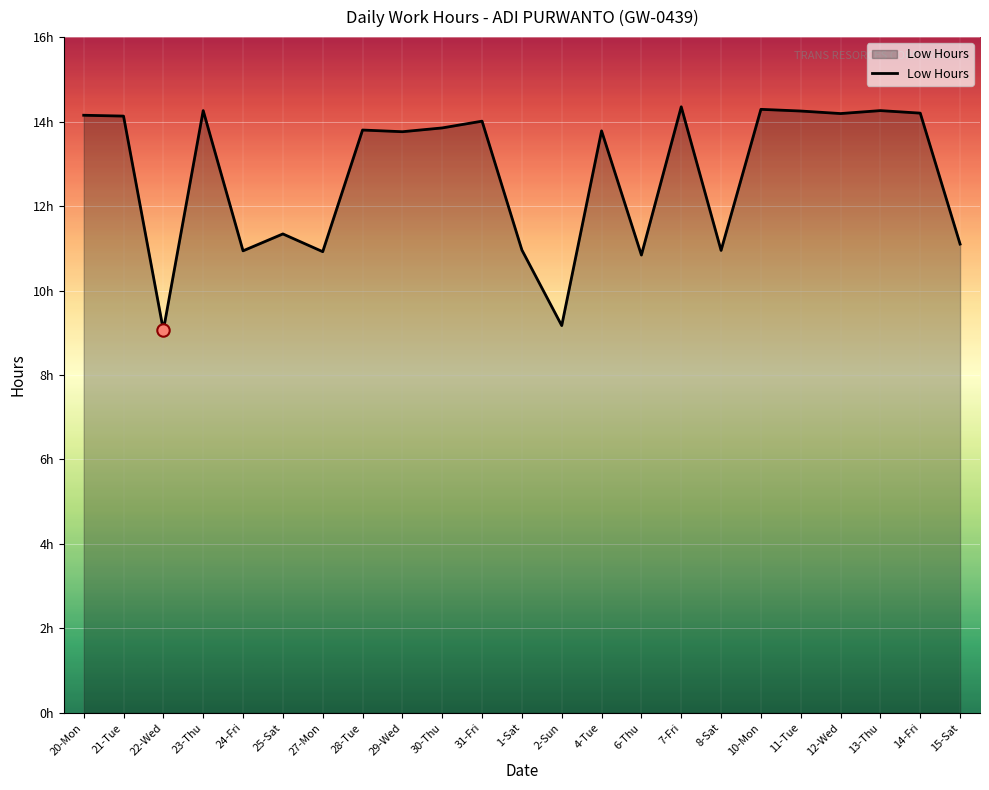

What is the change in value from 27-Mon to 14-Fri?

+3.3